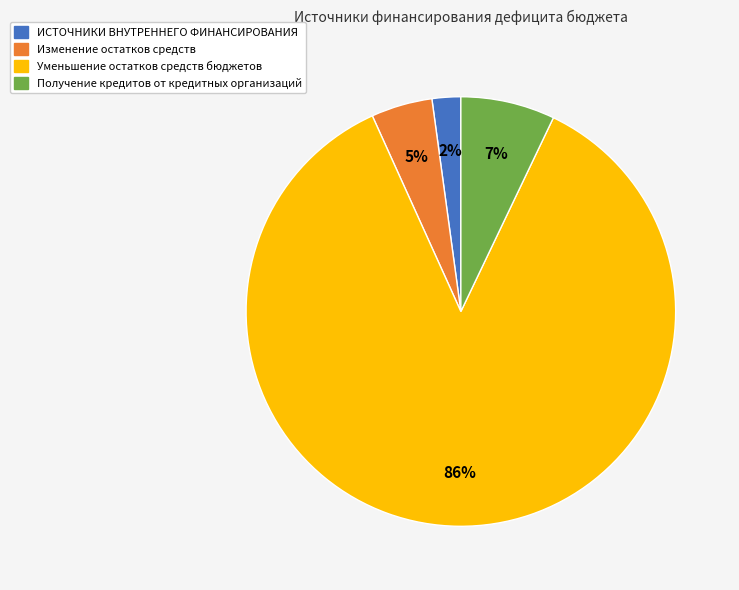

To the nearest percent, what portion does Получение кредитов от кредитных организаций represent?

7%